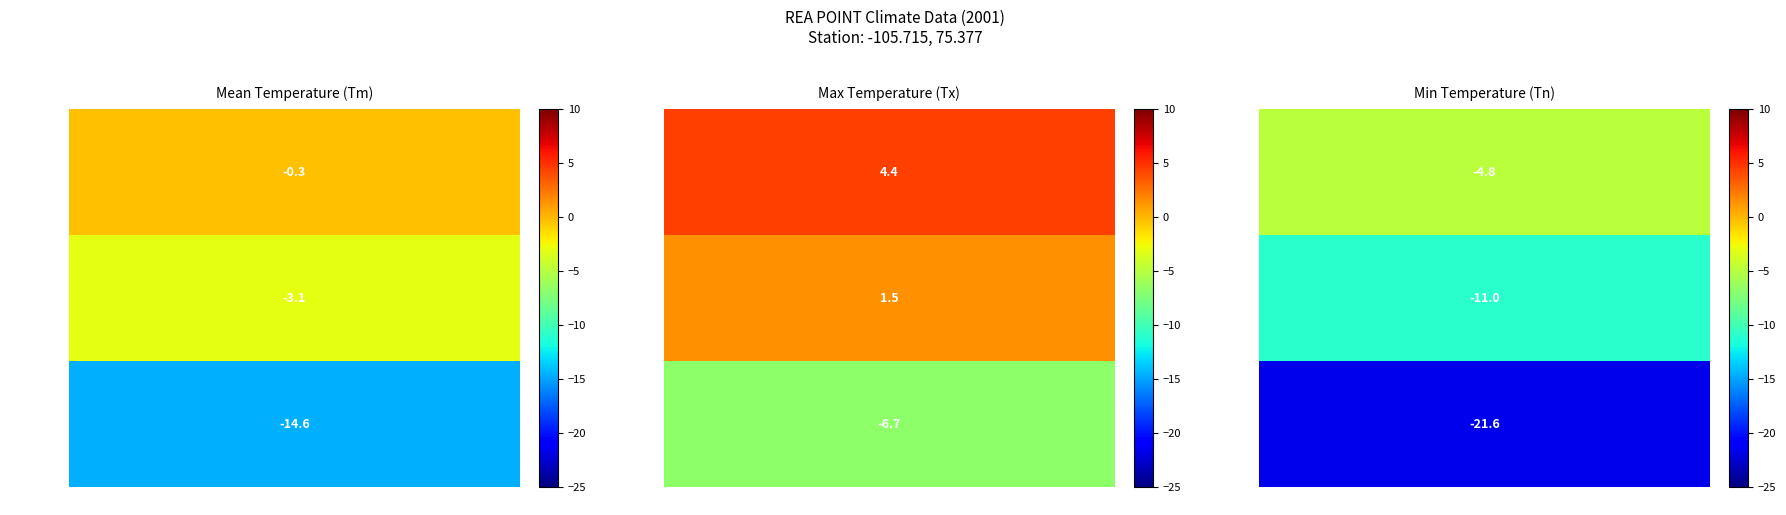

What is the difference between the highest and lowest values at Month 8?

9.2